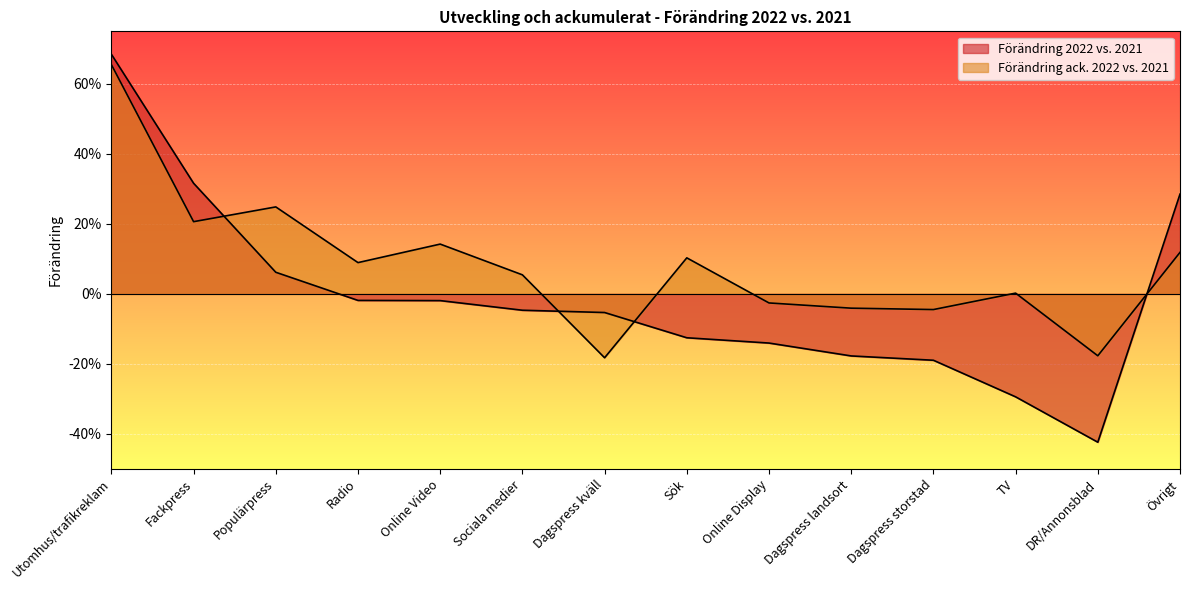

Which series has the largest total across all categories?

Förändring ack. 2022 vs. 2021